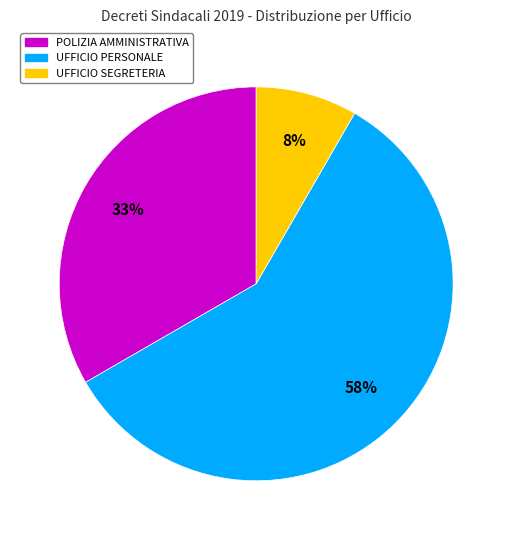

What is the majority slice?

UFFICIO PERSONALE